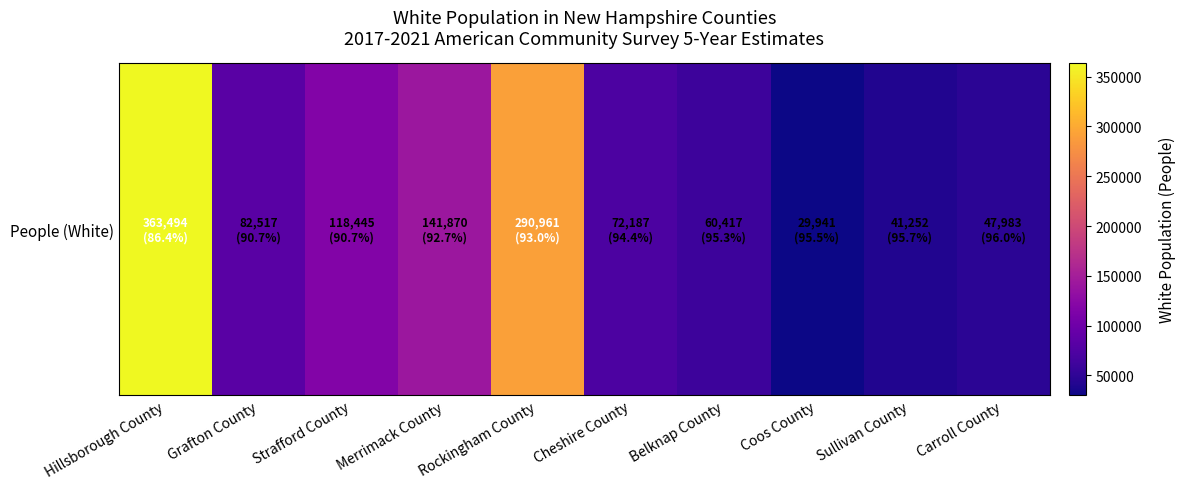

Approximately how many times larger is the value at Carroll County compared to Rockingham County?

0.2